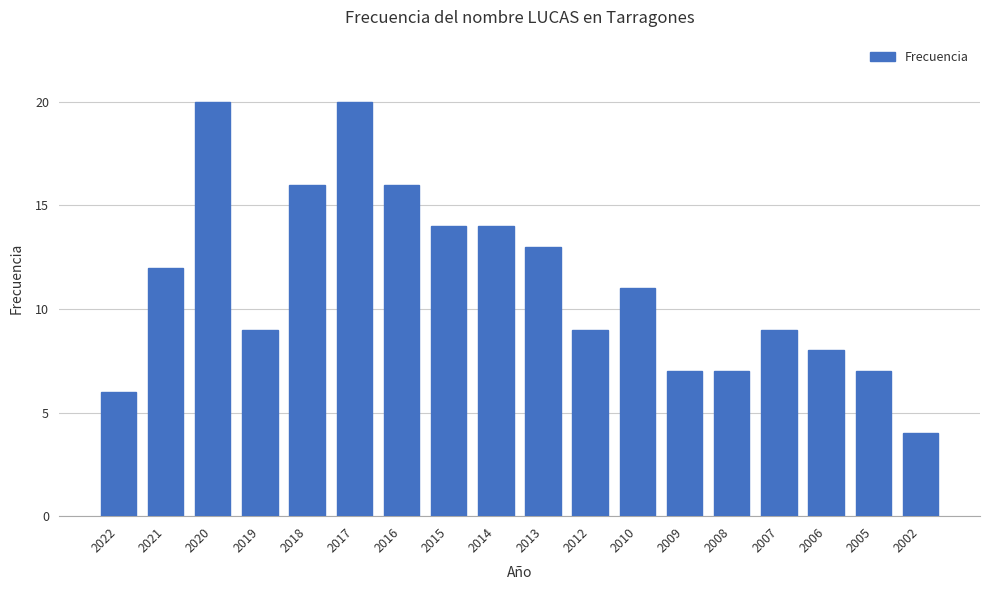

What is the minimum value shown in the chart?

4